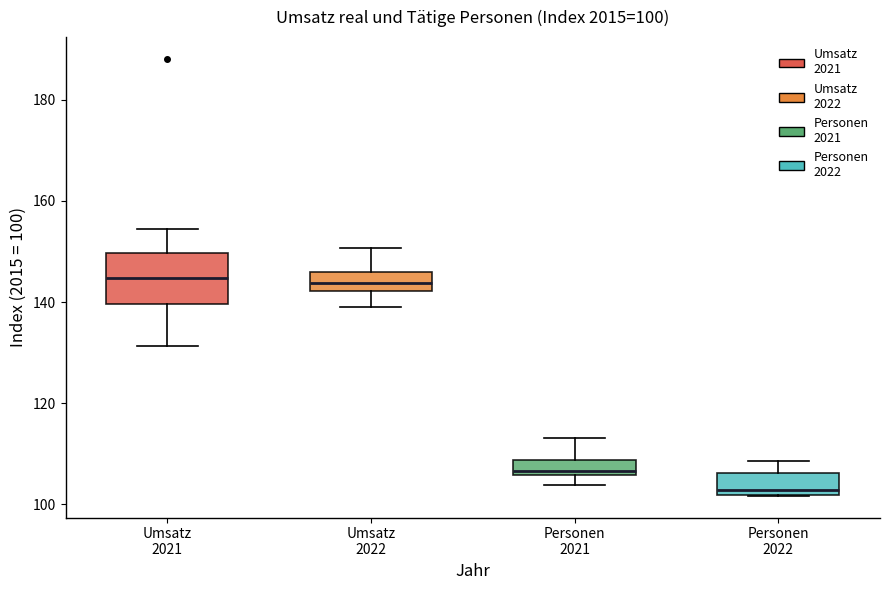

Comparing the boxes themselves (not the whiskers), which one is the tallest?

Umsatz 2021